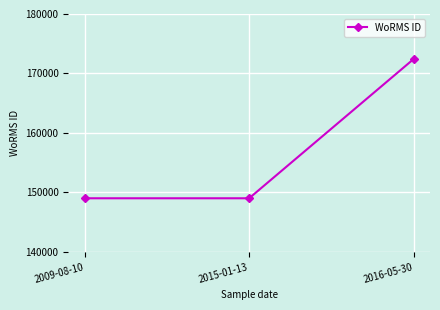

What is the label of the 1st point from the left?

2009-08-10